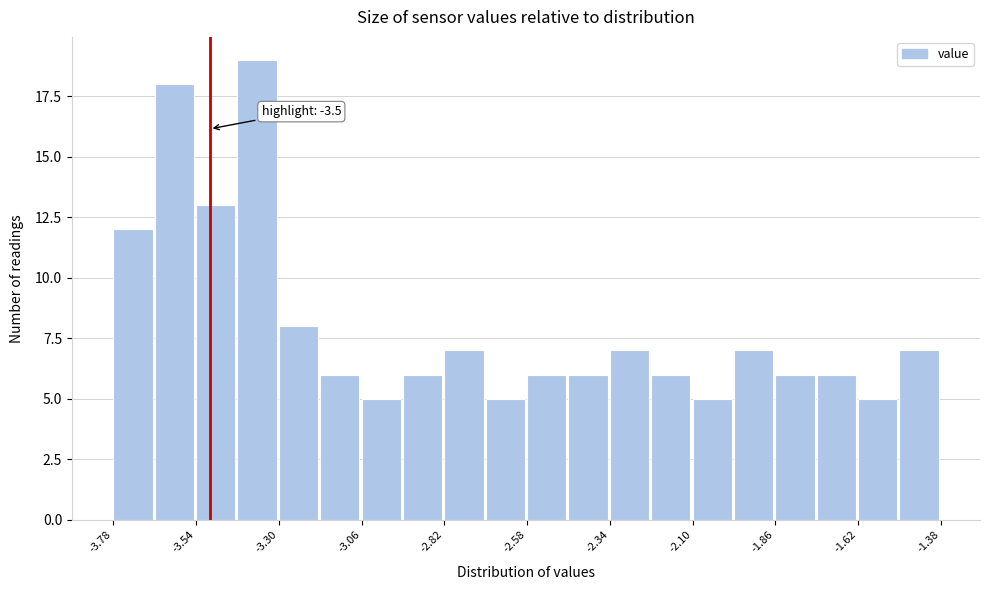

Around what value on the x-axis is the tallest bar? Give the approximate position of its centre, as read against the axis.

-3.35